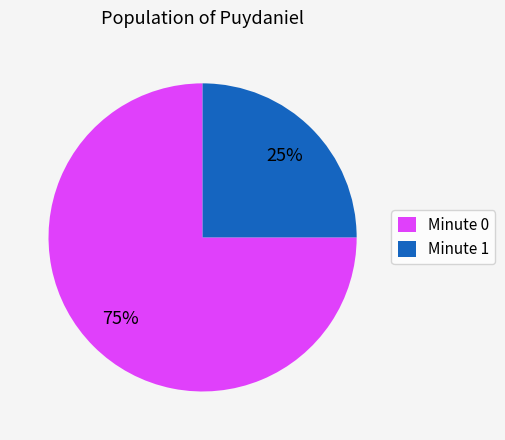

Combined, do Minute 1 and Minute 0 account for over 50%?

Yes